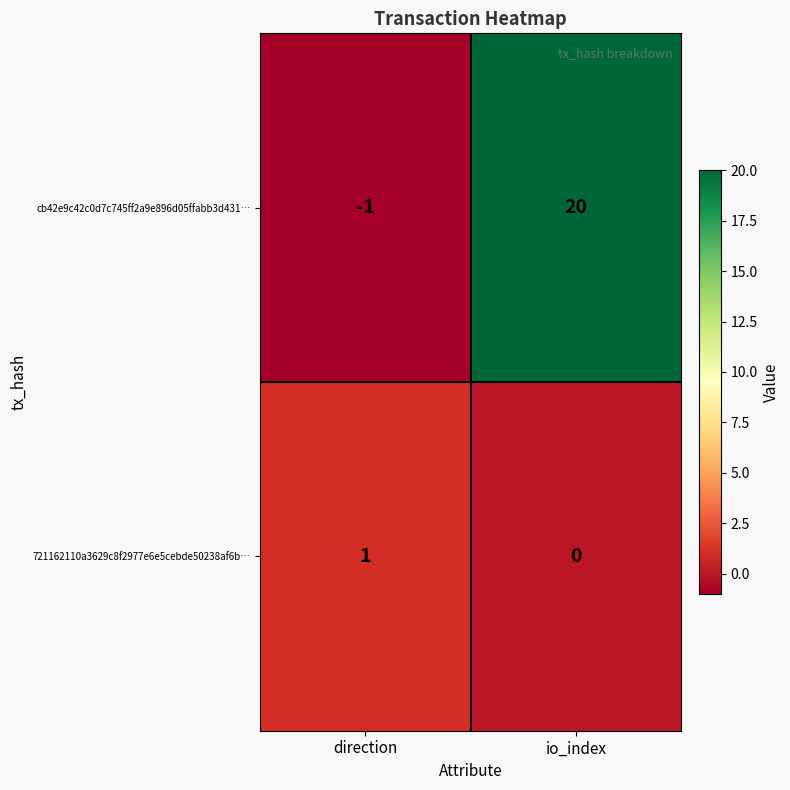

The value of 721162110a3629c8f2977e6e5cebde50238af6b… at io_index is 1. True or false?

False